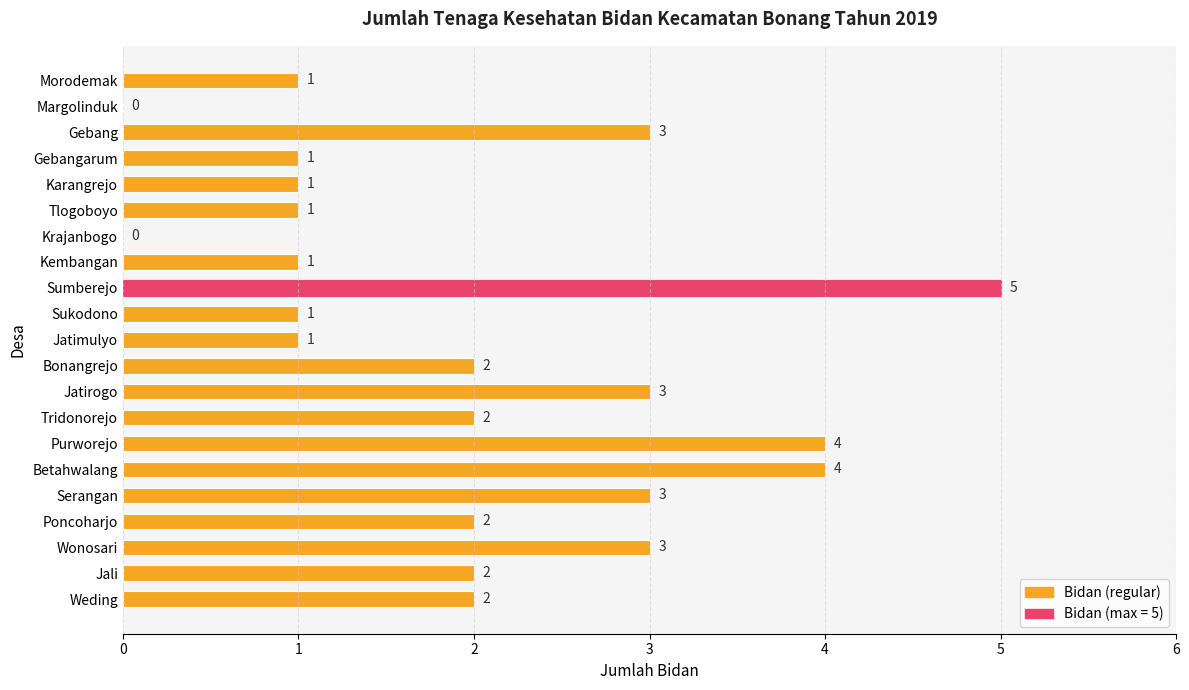

True or false: the data shows 2 at Poncoharjo.

True